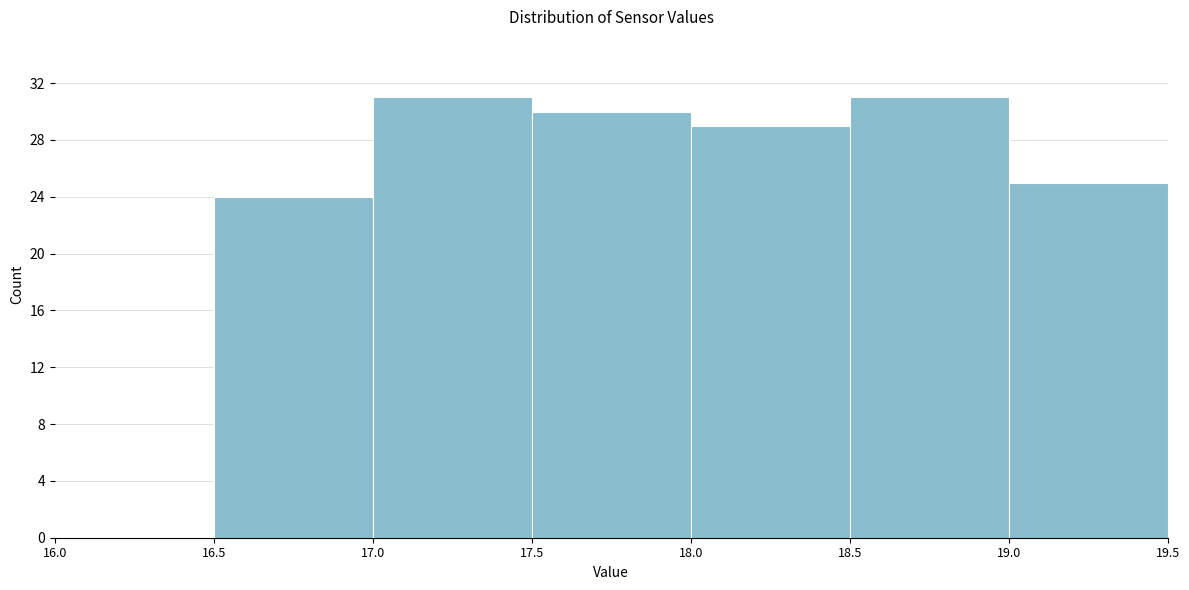

What is the height of the bar covering 19.0 to 19.5 on the x-axis? The values are not printed on the chart, so give them approximately, as read against the axis.

25